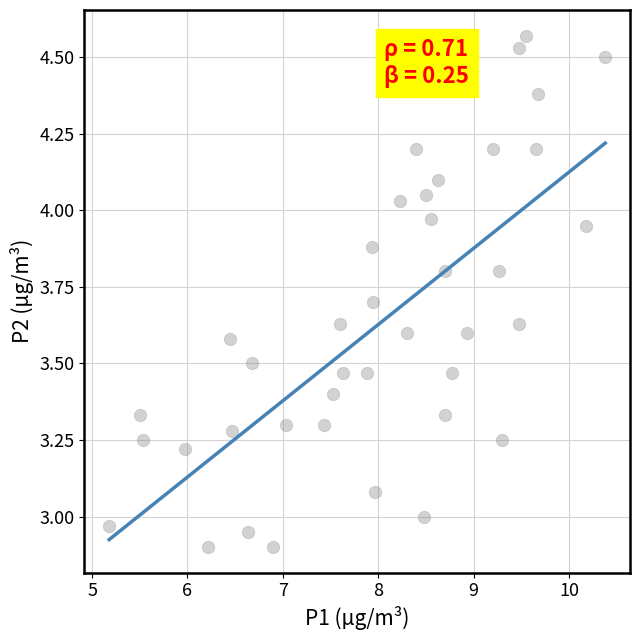

What is the range of X values (max minus min)?

5.2